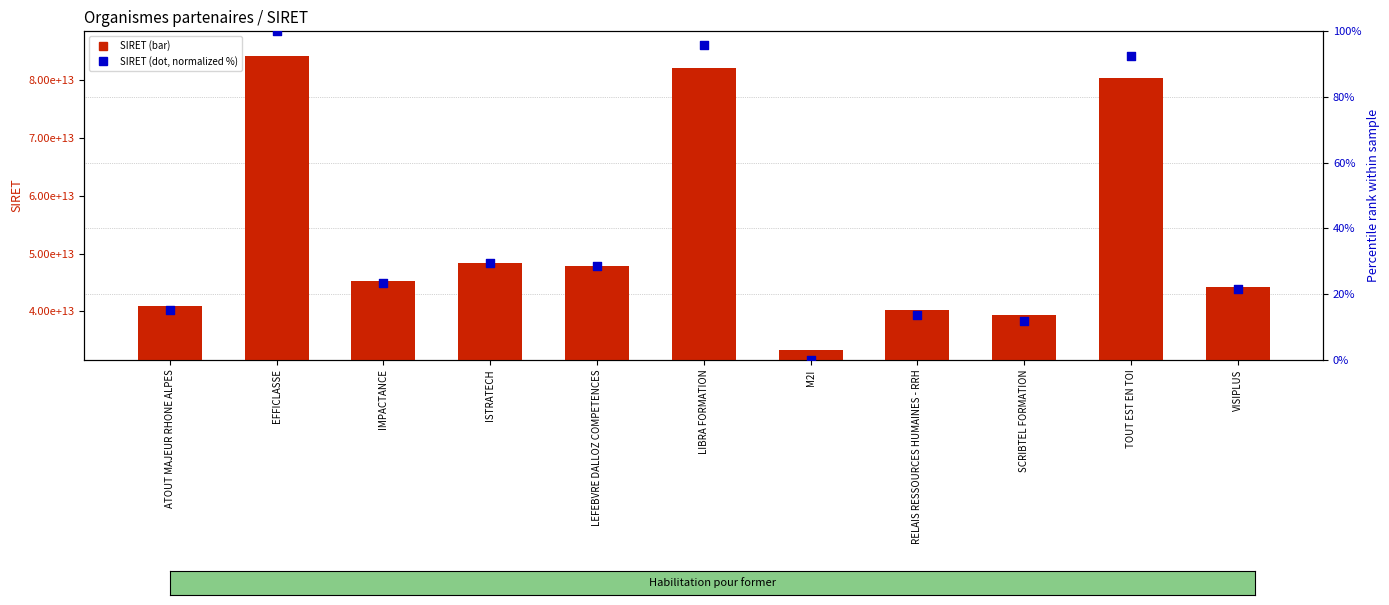

At how many categories does at least one series exceed 30599824785667?

11